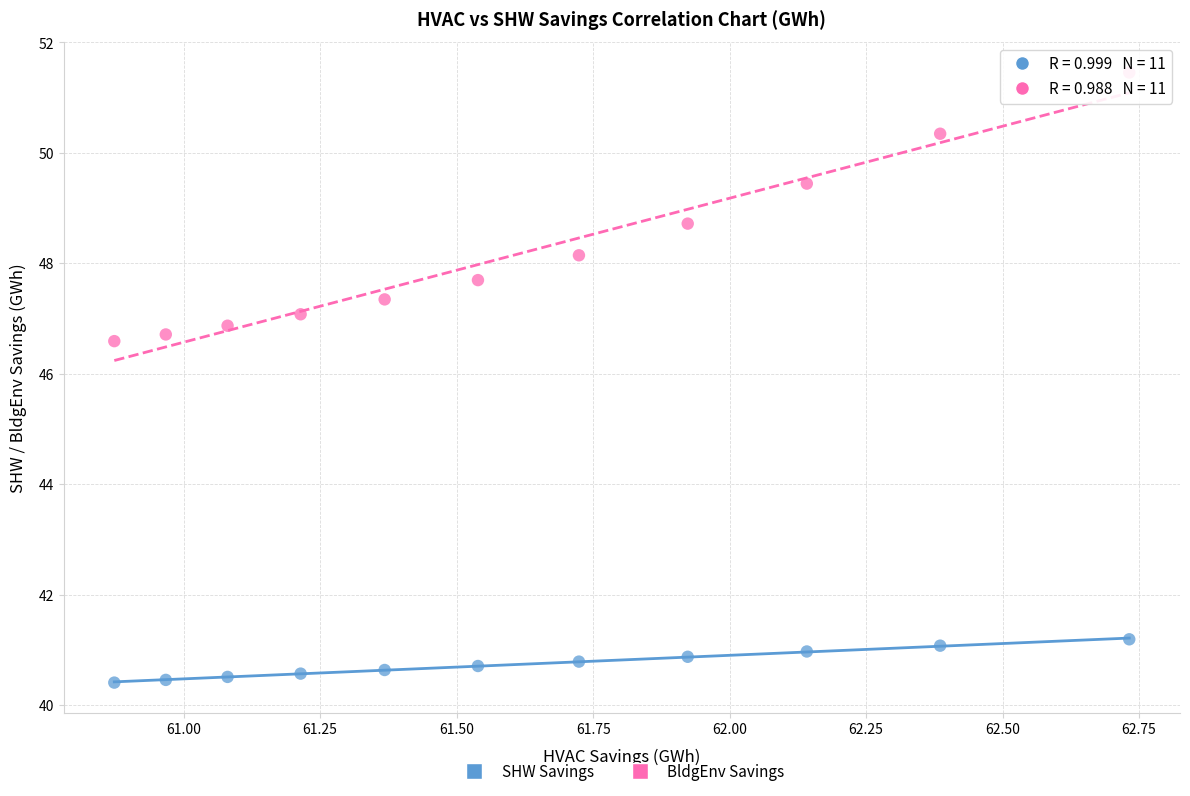

What are all the series names shown in the legend?

SHW Savings, BldgEnv Savings